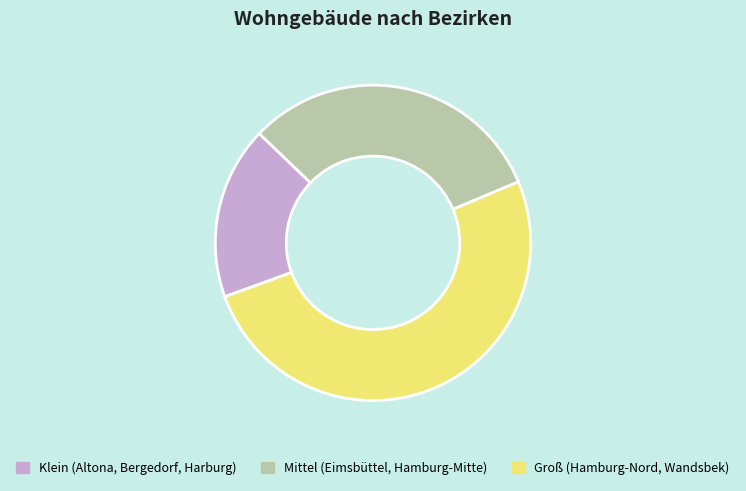

Is there a majority slice in this chart?

Yes